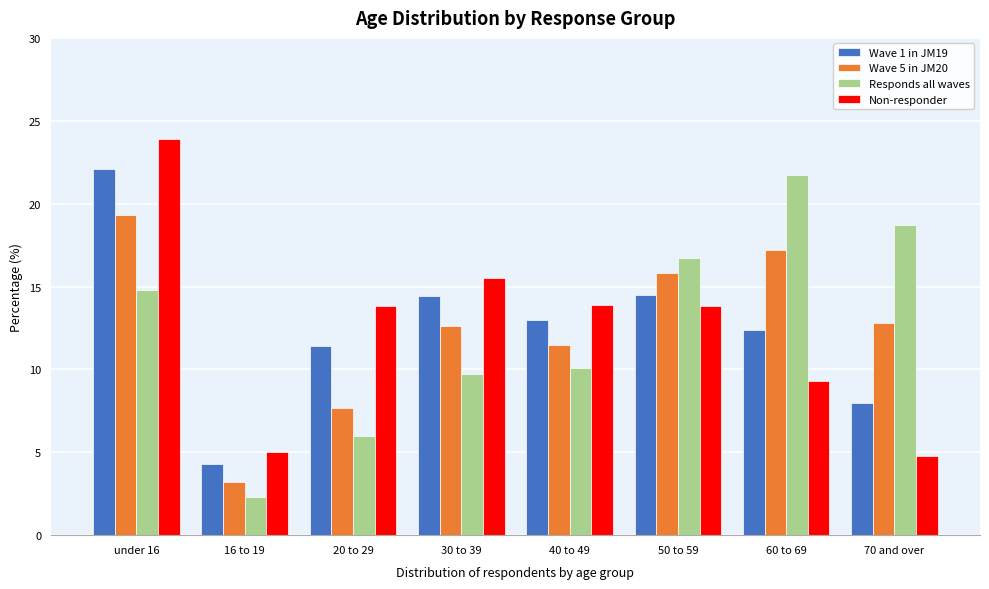

What is the sum of all Non-responder values?

100.0